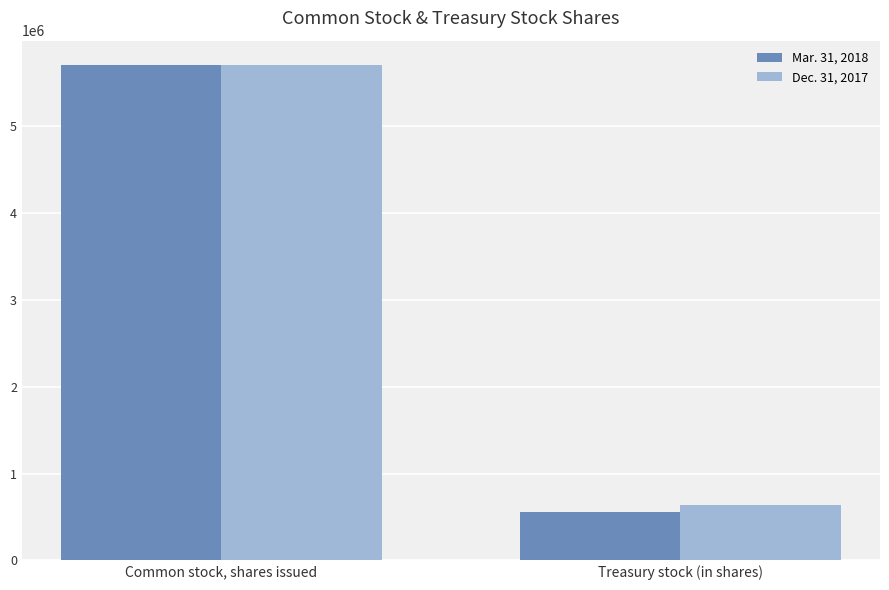

How many values in the Mar. 31, 2018 series are below 5700000?

1